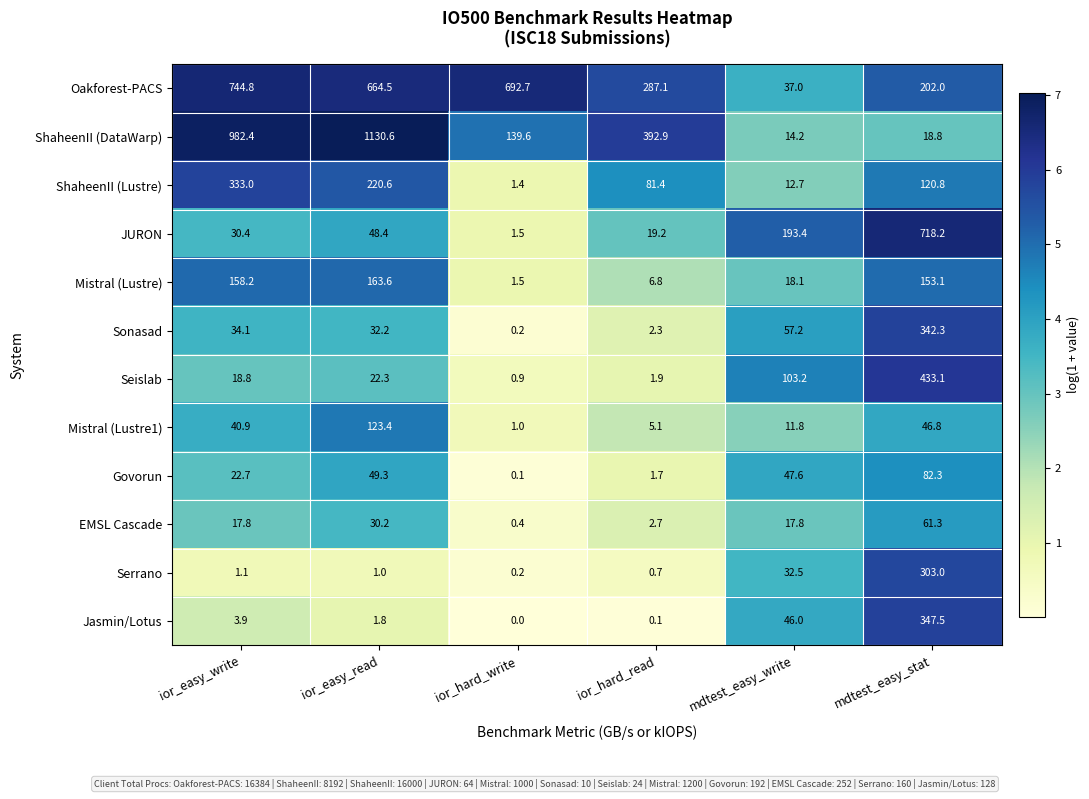

Is it true that Sonasad equals 98.9 at mdtest_easy_write?

False